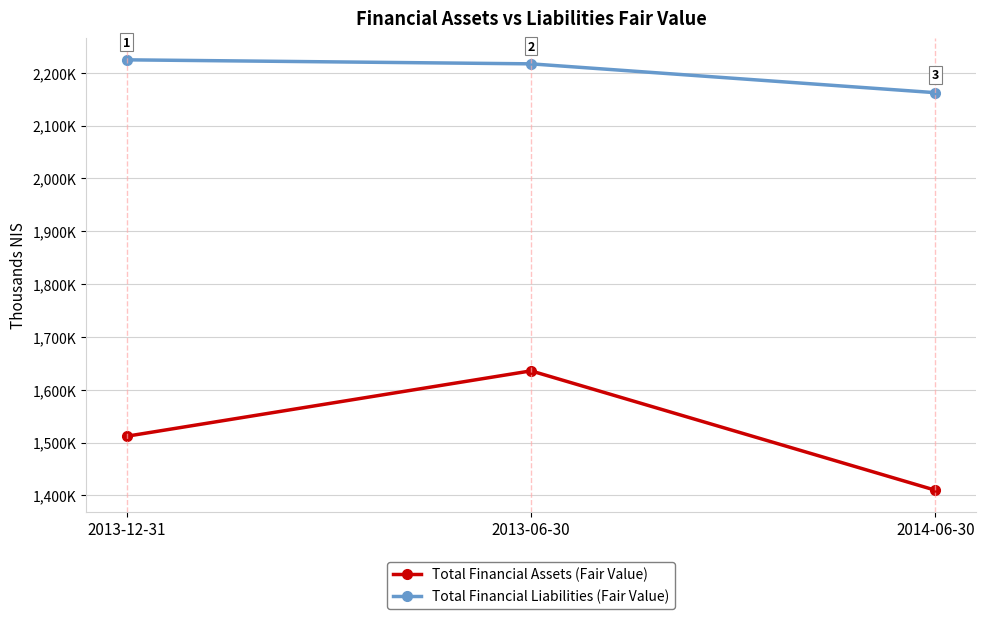

Is the value of Total Financial Liabilities (Fair Value) at 2014-06-30 greater than the value of Total Financial Assets (Fair Value) at 2014-06-30?

Yes